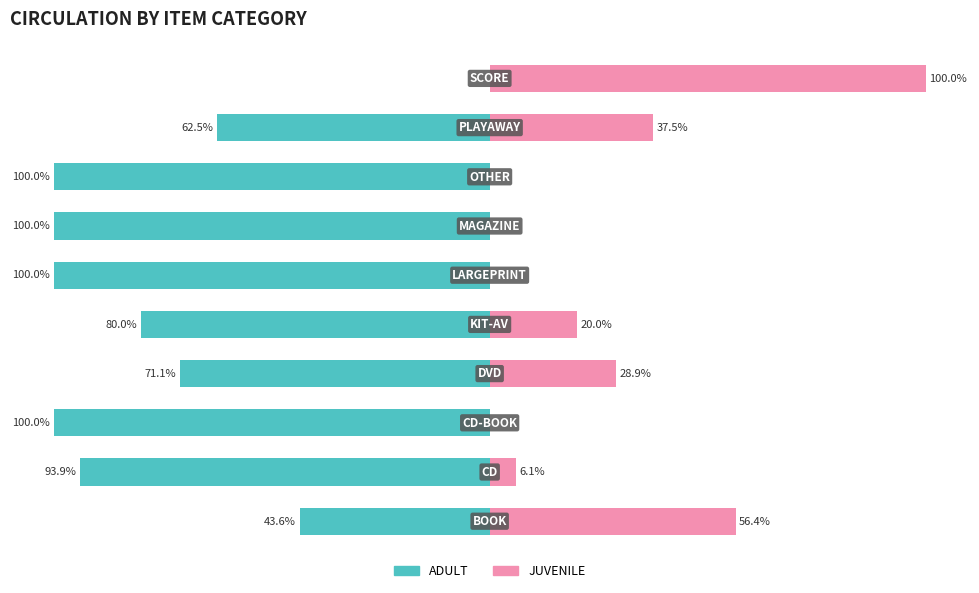

What is the sum of the ADULT values at 4 and 7?

-180.0